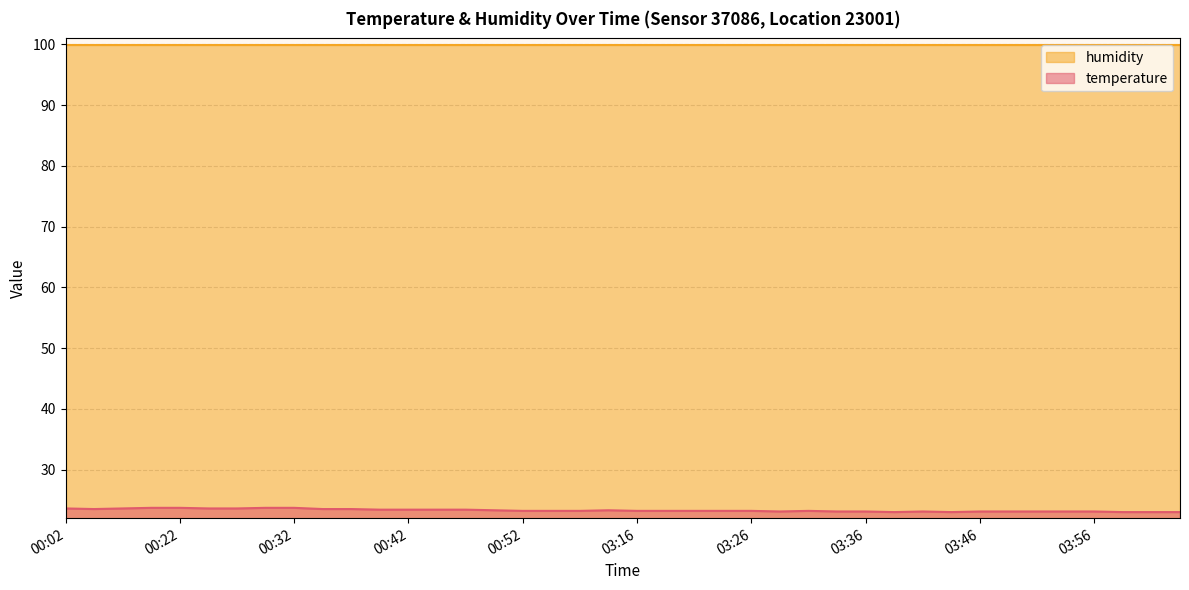

Which label corresponds to the largest value in the chart?

00:19